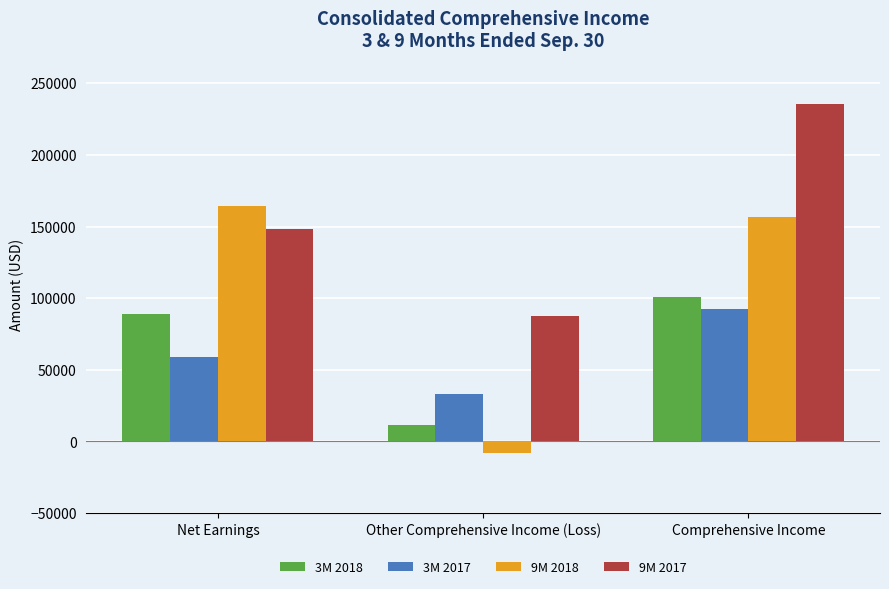

What is the label of the 1st bar from the right?

Comprehensive Income